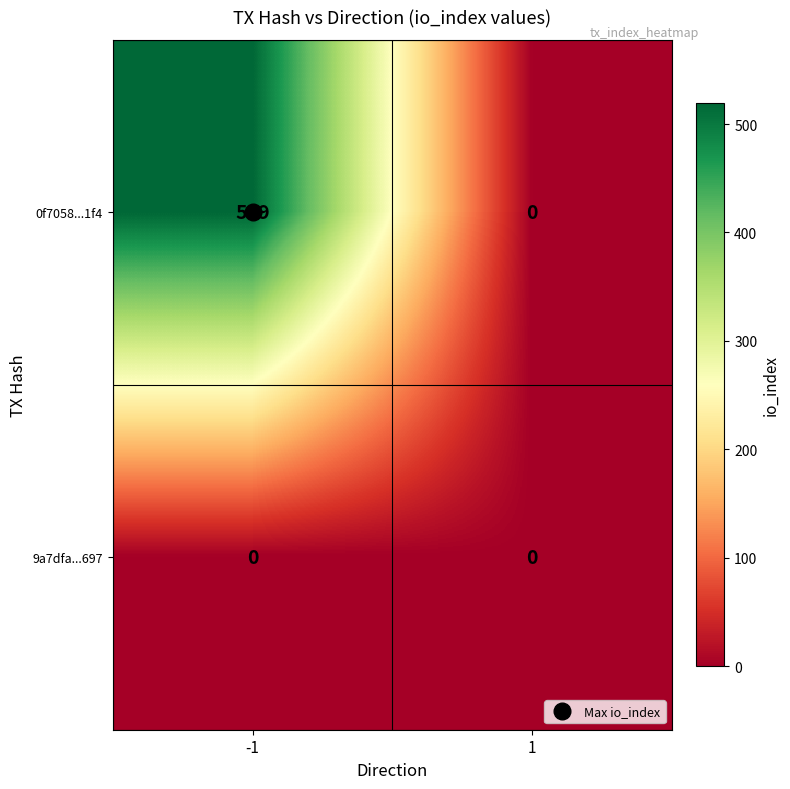

At which category is the sum across all series the highest?

-1